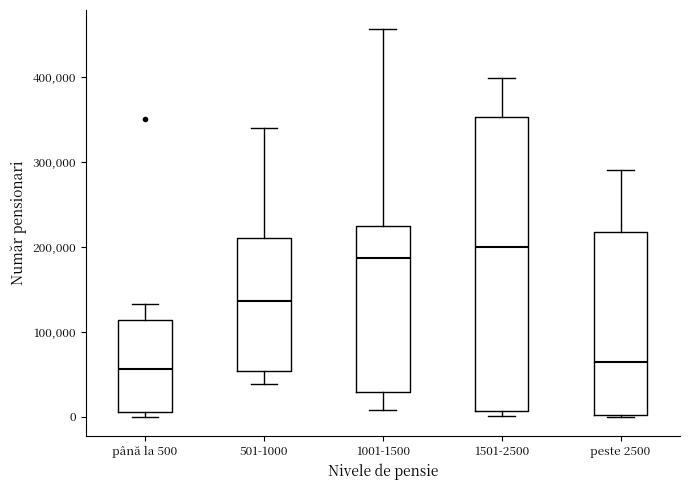

Which box is the tallest, from its lower edge to its upper edge?

1501-2500